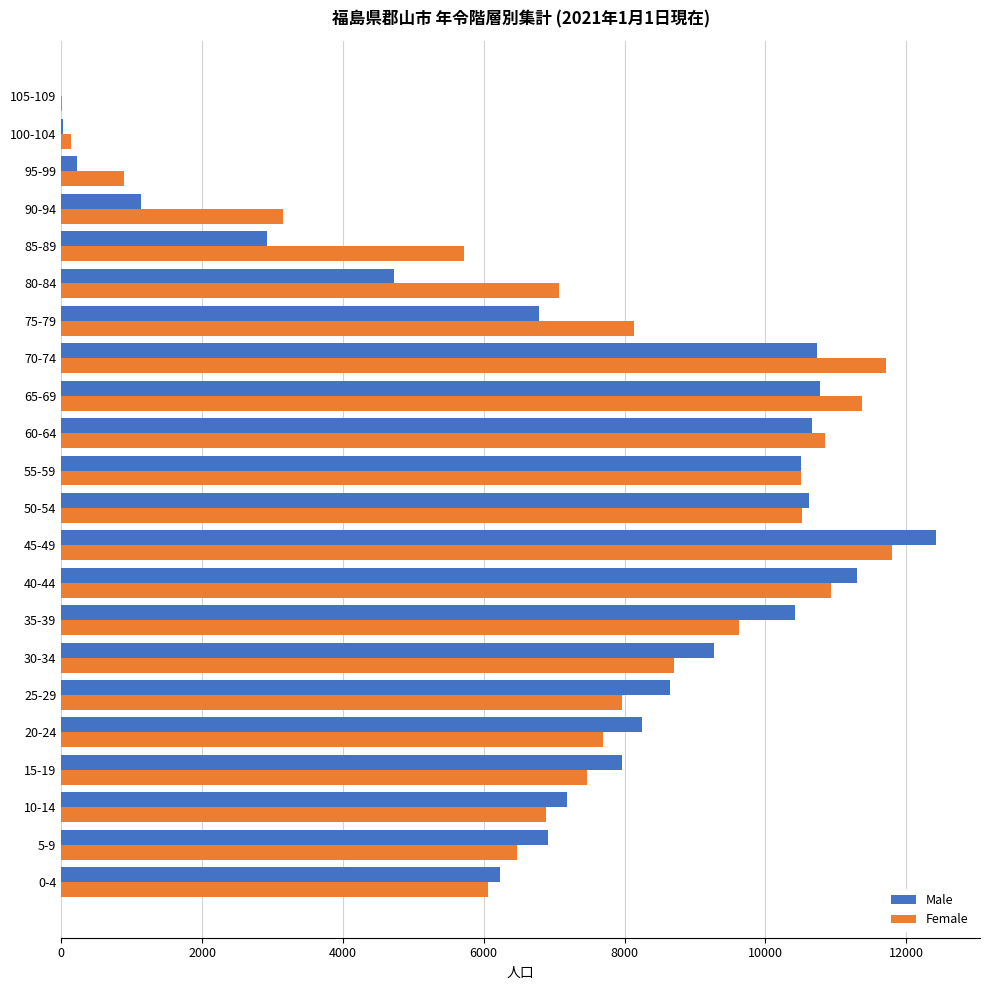

The value of Male at 70-74 is 10737. True or false?

True